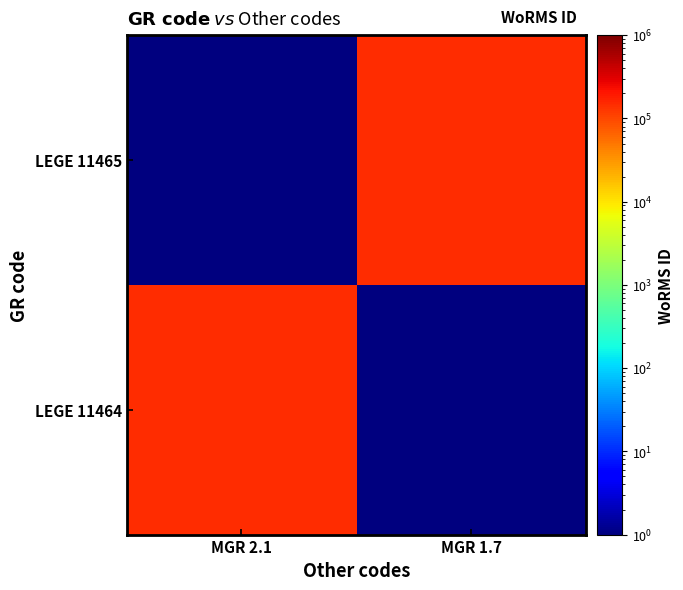

How many data points does each series have?

2